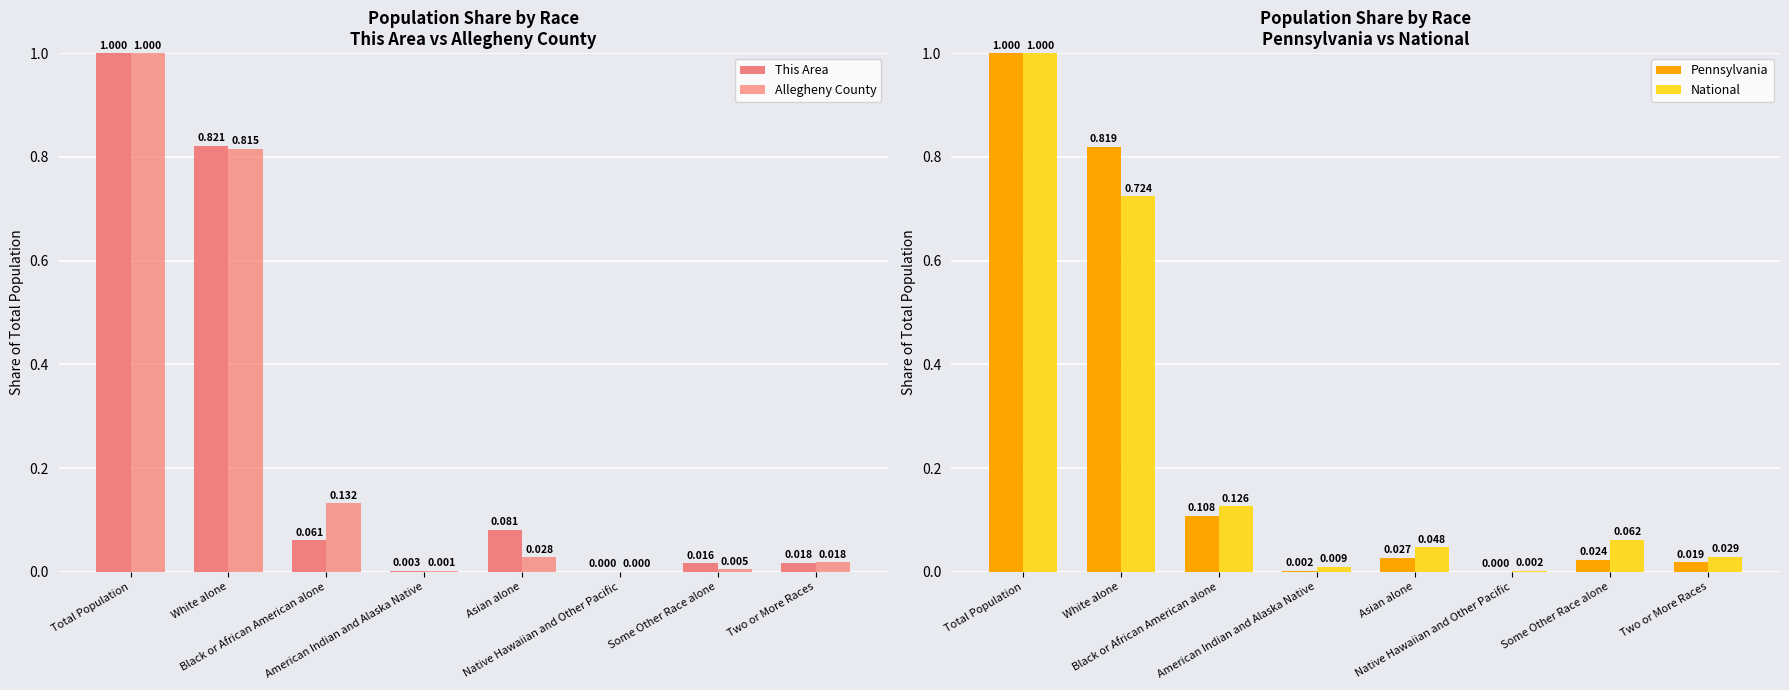

Is the value of Pennsylvania at Asian alone greater than the value of This Area at Two or More Races?

Yes